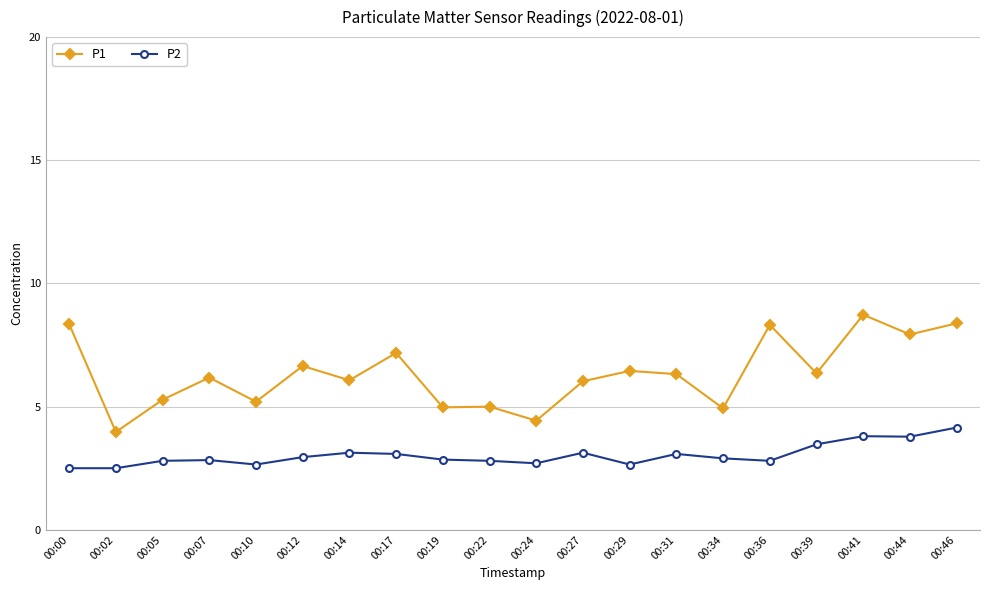

What is the maximum value for P1?

8.7